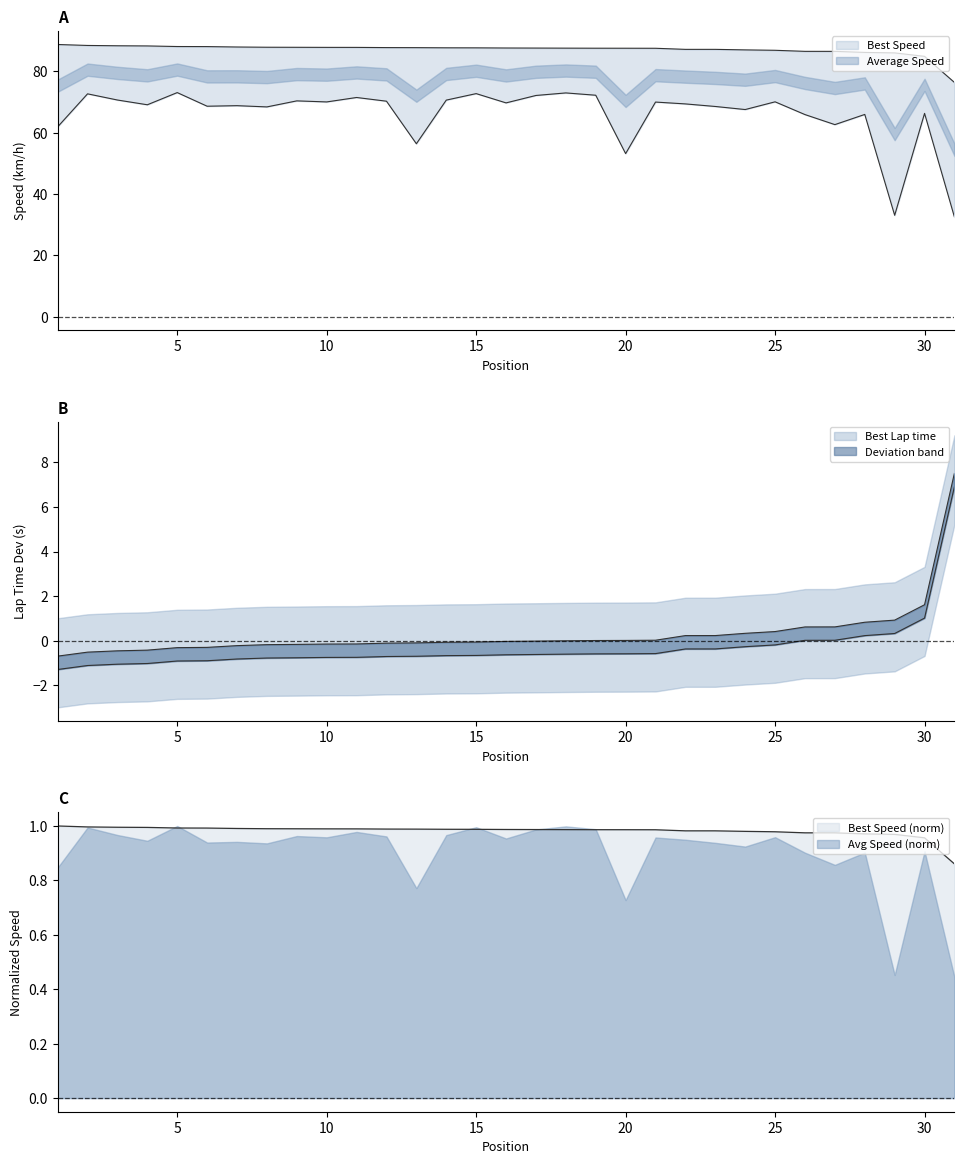

Reading left to right, list all the values displayed in this chart.

Best Lap time: -0.7	-0.5	-0.5	-0.4	-0.3	-0.3	-0.2	-0.2	-0.2	-0.2	-0.2	-0.1	-0.1	-0.1	-0.1	-0.0	-0.0	-0.0	0.0	0.0	0.0	0.2	0.2	0.3	0.4	0.6	0.6	0.8	0.9	1.6	7.5
Best Speed: 88.8	88.5	88.3	88.3	88.1	88.1	87.9	87.9	87.8	87.8	87.8	87.8	87.7	87.7	87.7	87.6	87.6	87.6	87.6	87.5	87.5	87.2	87.2	87.0	86.9	86.5	86.5	86.2	86.0	84.9	76.4
Average Speed: 61.9	72.7	70.7	69.1	73.1	68.6	68.8	68.4	70.4	70.0	71.5	70.3	56.4	70.6	72.7	69.7	72.1	73.0	72.2	53.2	70.0	69.4	68.5	67.5	70.1	65.9	62.6	66.0	33.1	66.3	32.5